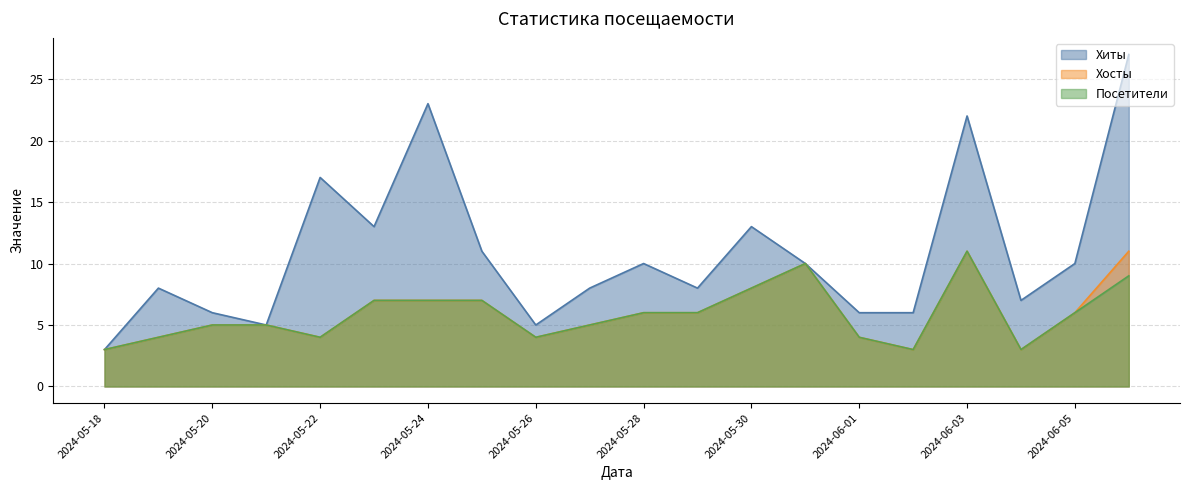

Is it true that Хосты equals 7 at 2024-05-24?

True